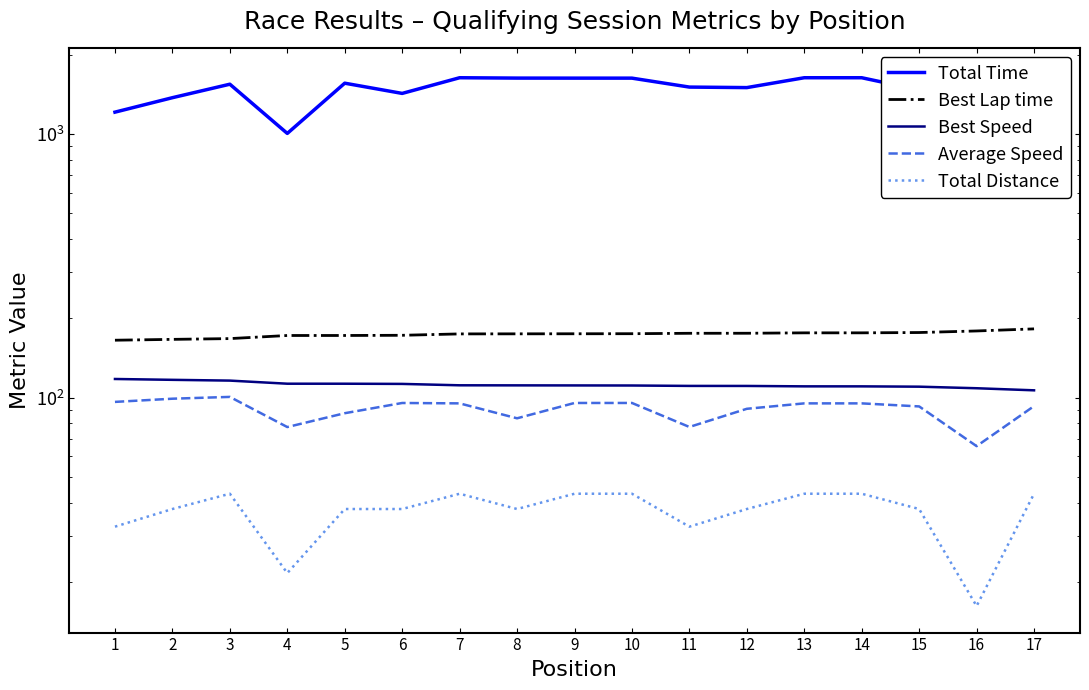

Is the value of Total Distance at 9 greater than the value of Best Speed at 14?

No